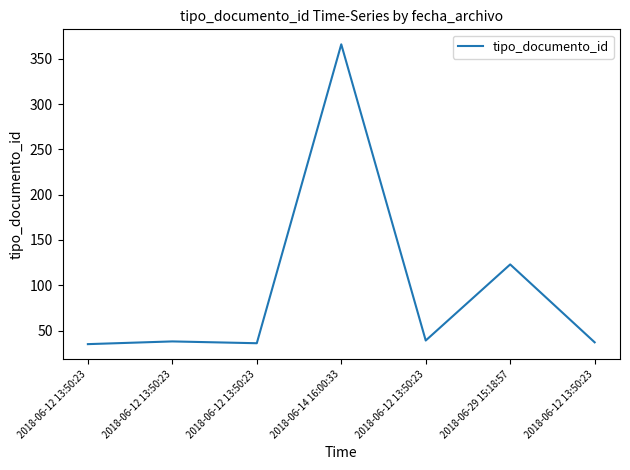

Does the chart display data point markers on the line(s)?

No